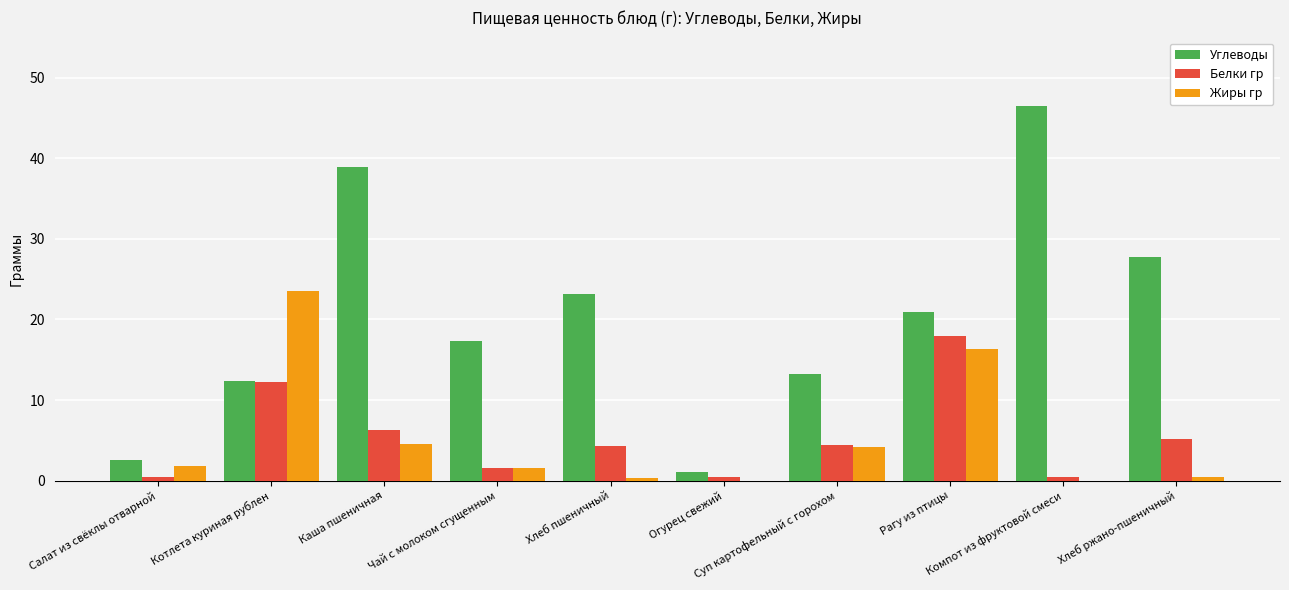

Which series changed the most between Чай с молоком сгущенным and Компот из фруктовой смеси?

Углеводы